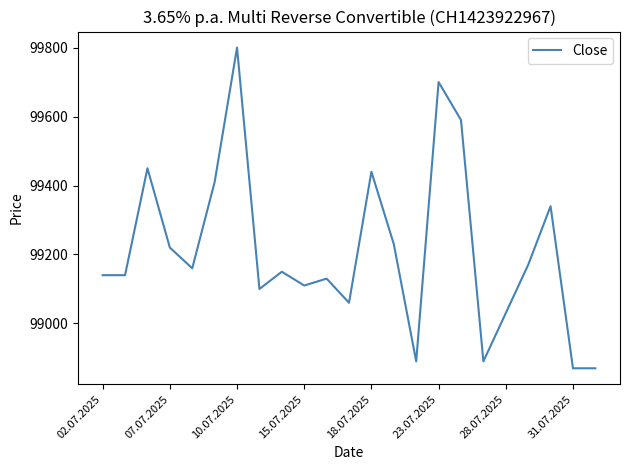

What is the difference between the maximum and minimum values?

930